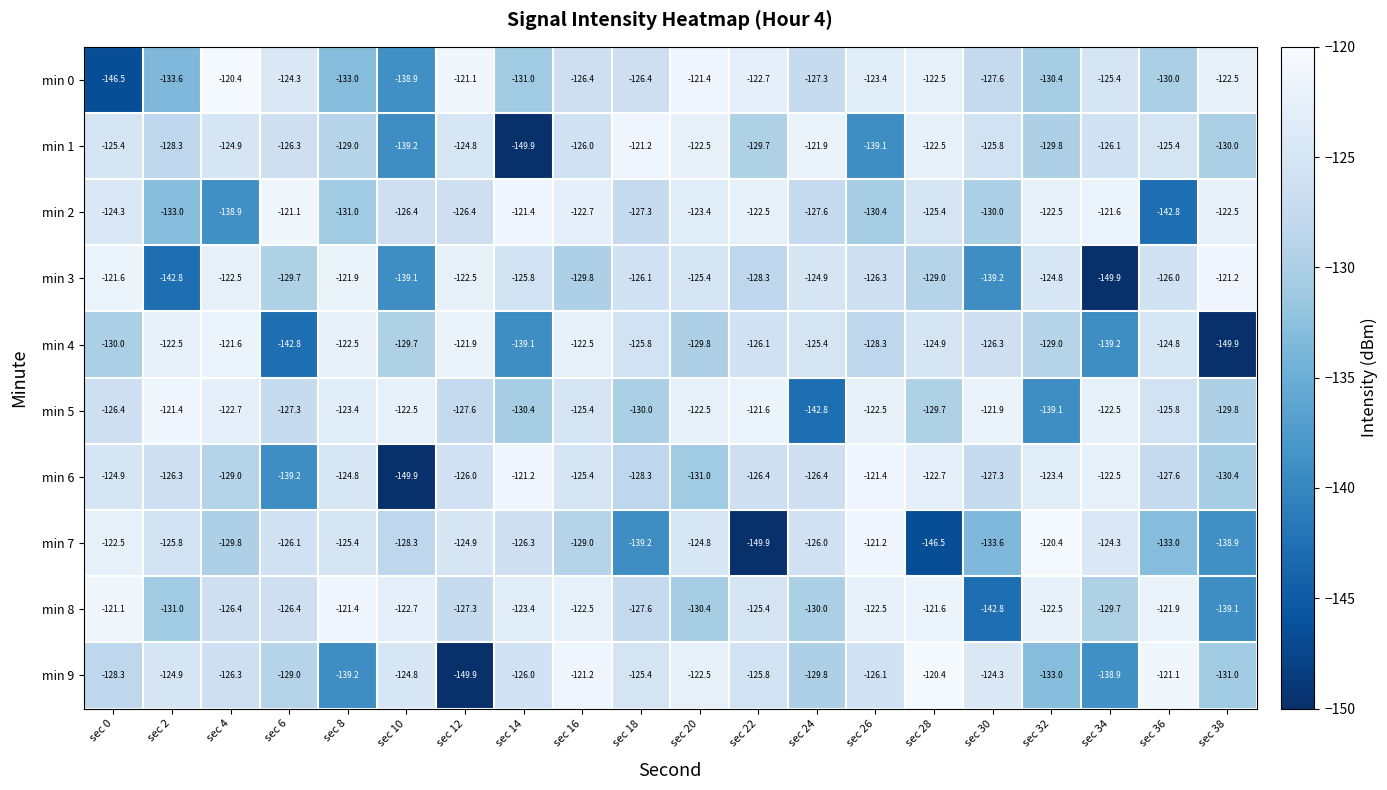

What is the difference between the maximum and minimum values in the min 3 series?

28.7